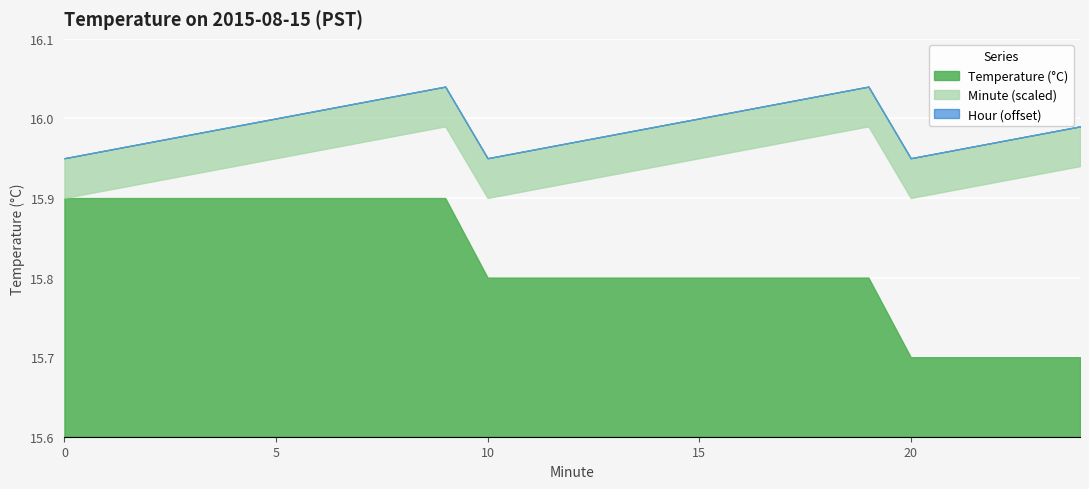

Rank the series at 19 from lowest to highest value.

Hour (offset), Minute (scaled), Temperature (°C)